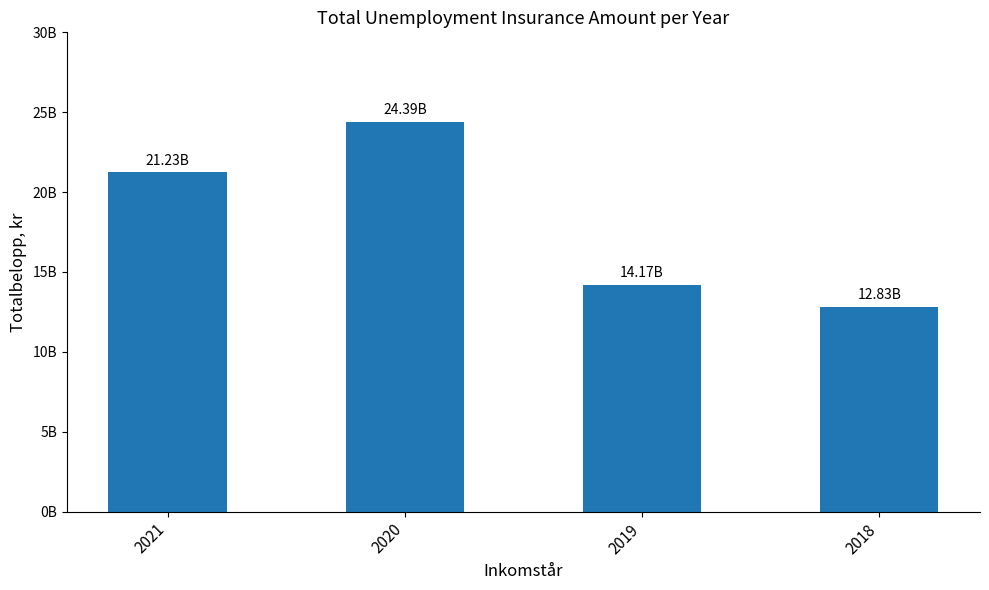

What is the change in value from 2020 to 2018?

-11568060262